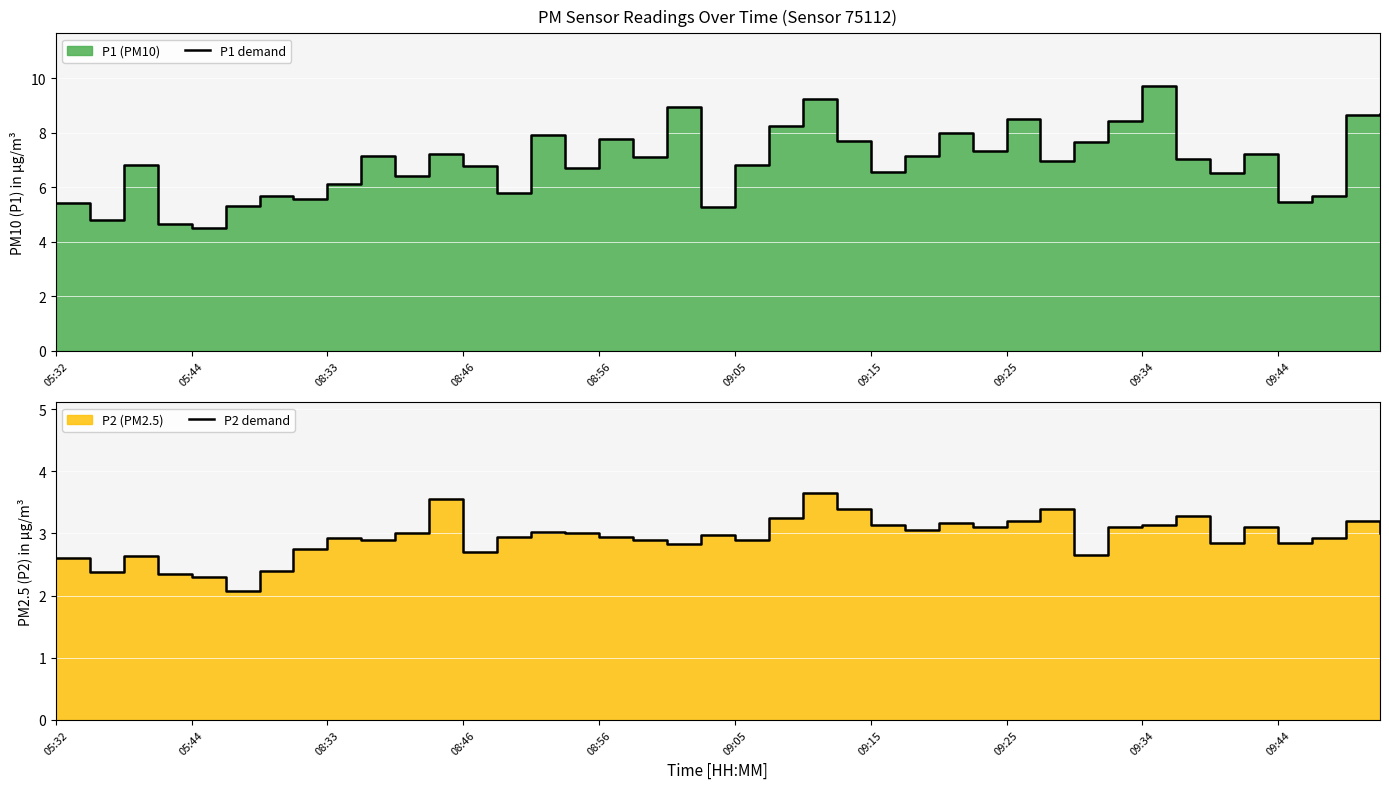

What is the sum of the P1 line values at 09:15 and 28?

14.2